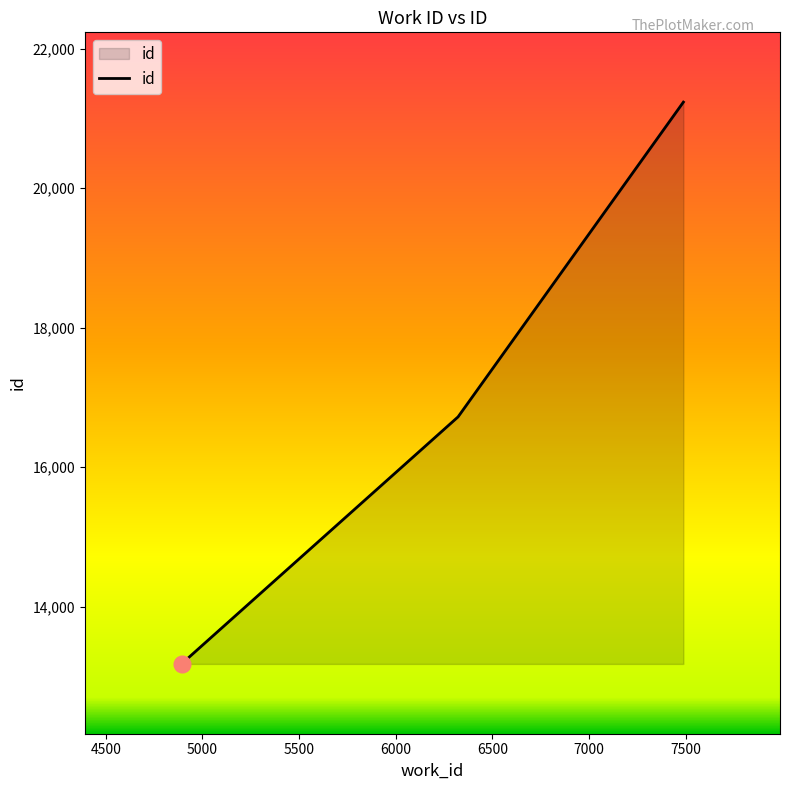

How many lines are shown in the chart?

1